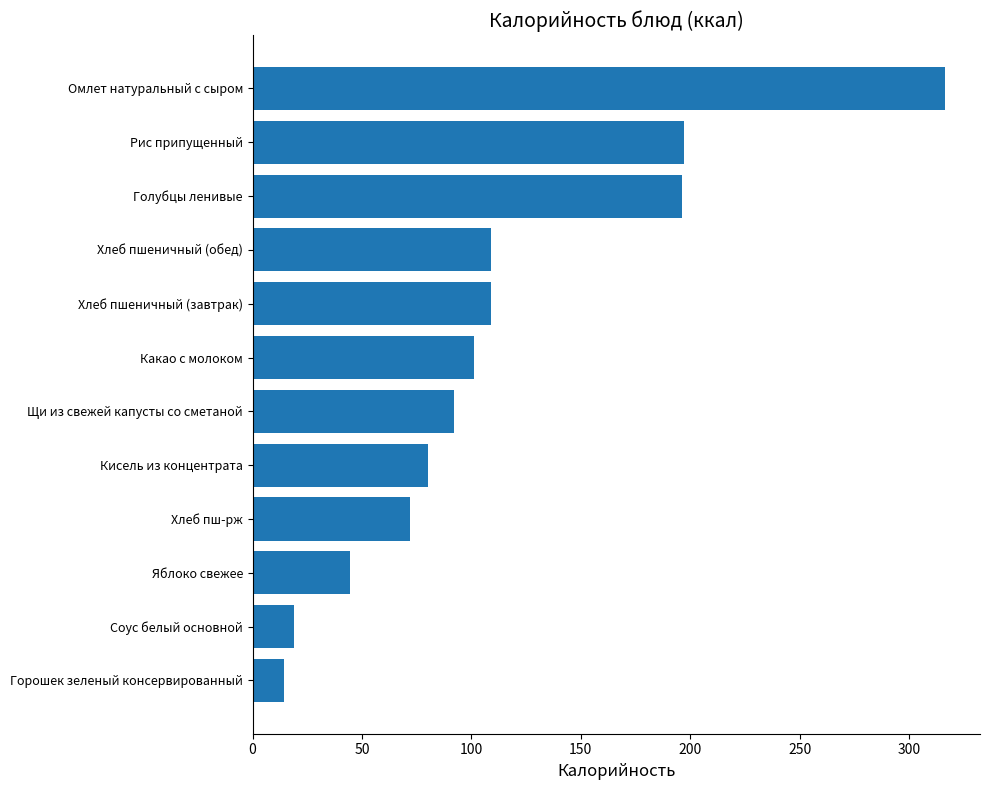

What is the average value?

112.6